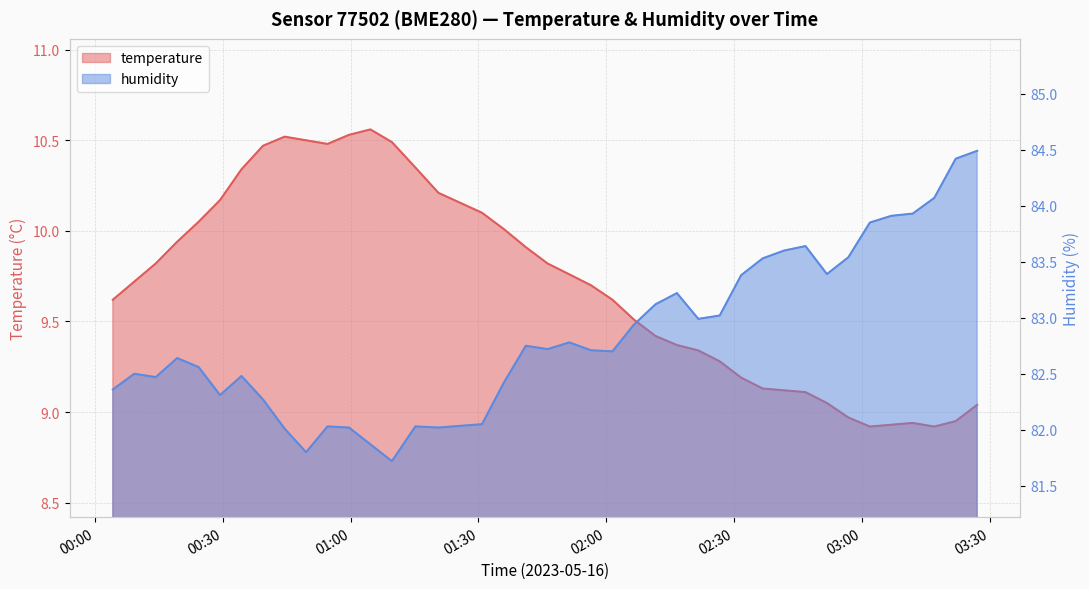

Which category has the lowest value in the temperature series?

2023-05-16T03:01:53